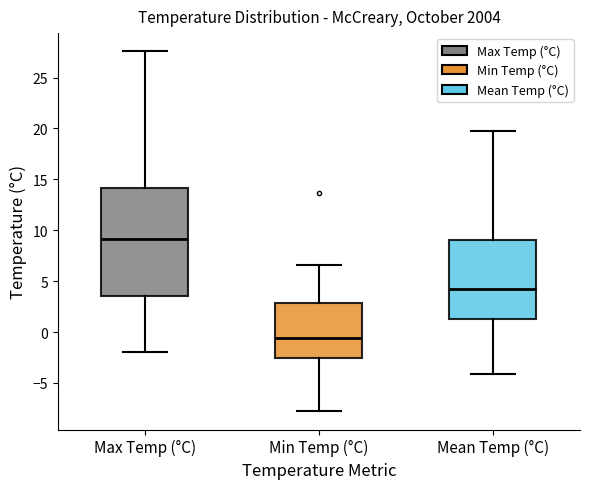

Reading left to right, transcribe this box plot: for each box, give where its median line is, the range the box spans, and where its two whiskers end, as read against the y-axis. The values are not printed on the chart, so give them approximately, as read against the axis.

Max Temp (°C): median 9.0, box 3.5 to 14.0, whiskers -2.0 to 27.5
Min Temp (°C): median -0.5, box -2.5 to 3.0, whiskers -8.0 to 6.5
Mean Temp (°C): median 4.0, box 1.5 to 9.0, whiskers -4.0 to 20.0